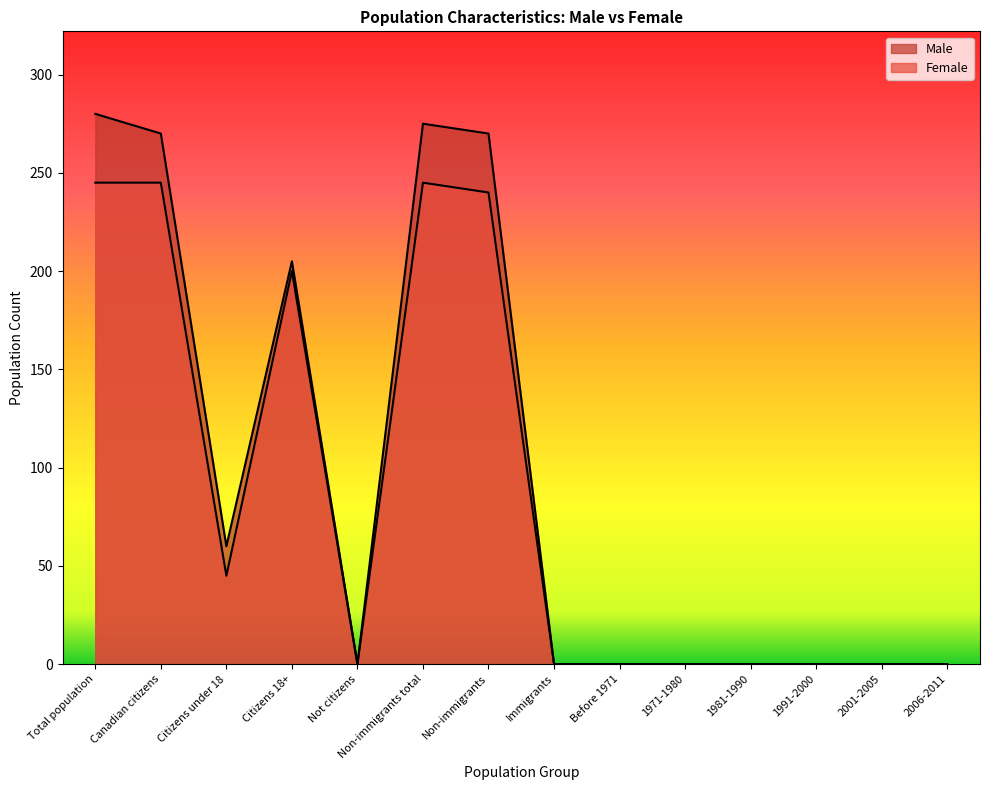

List the labels in order of Male value, smallest first.

Not citizens, Immigrants, Before 1971, 1971-1980, 1981-1990, 1991-2000, 2001-2005, 2006-2011, Citizens under 18, Citizens 18+, Canadian citizens, Non-immigrants, Non-immigrants total, Total population